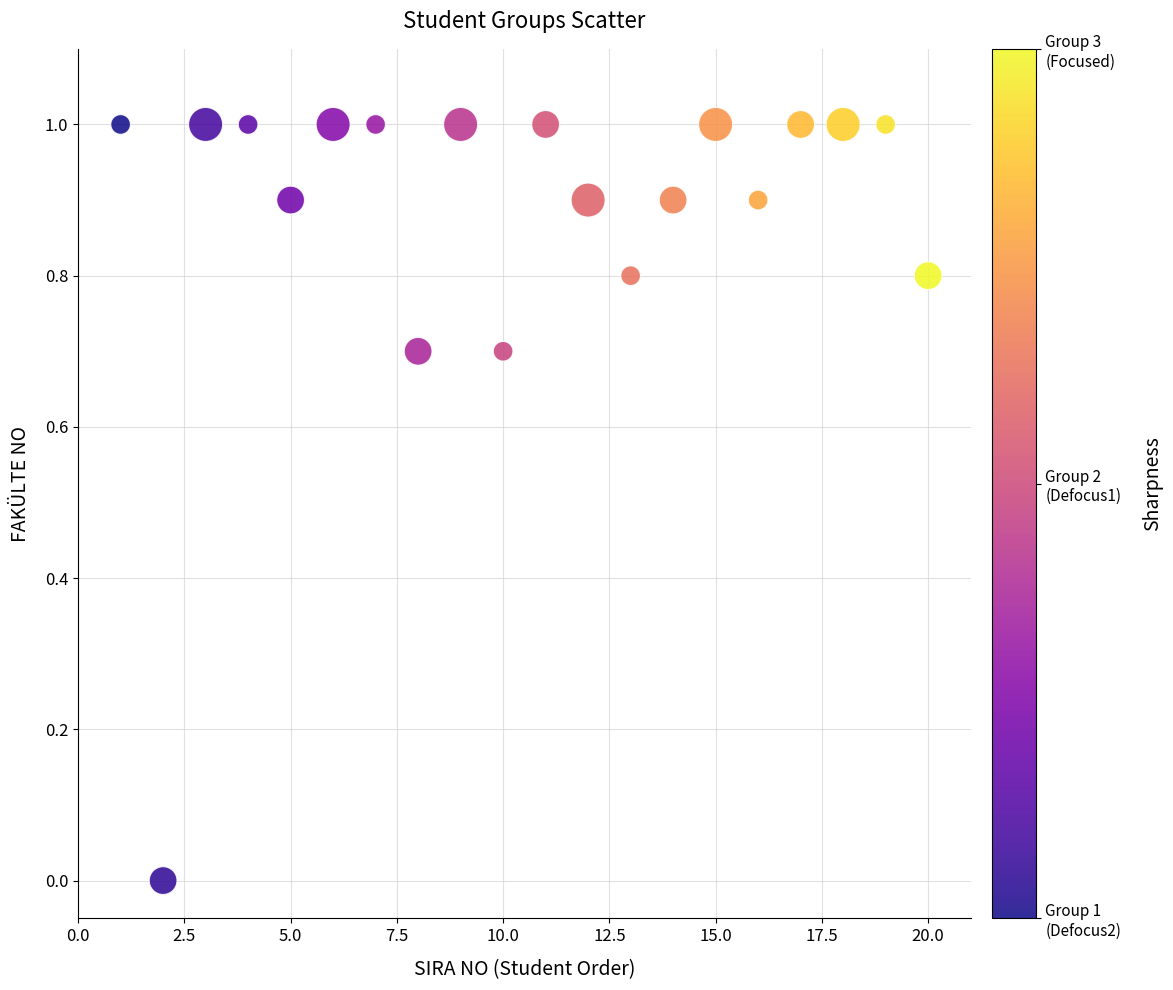

What is the range of X values (max minus min)?

19.0